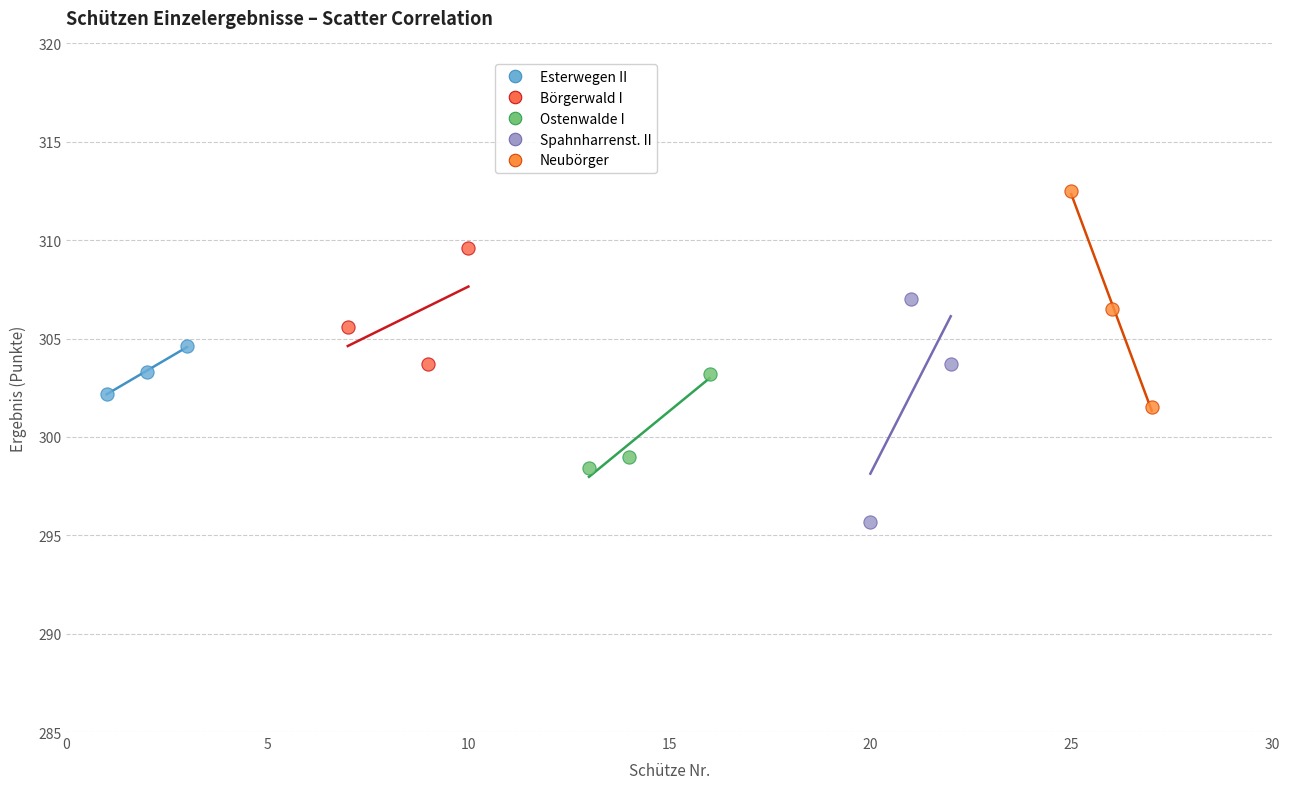

Which series reaches the minimum Y coordinate?

Spahnharrenst. II